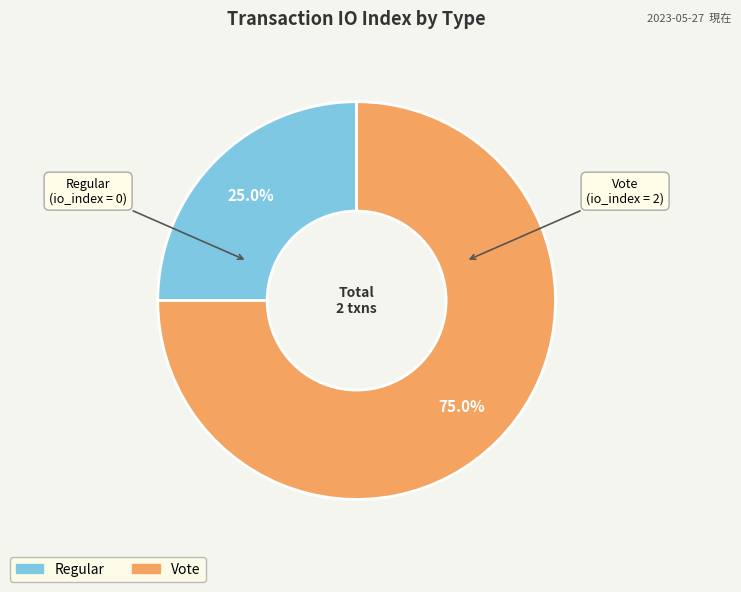

Is there a majority slice in this chart?

Yes